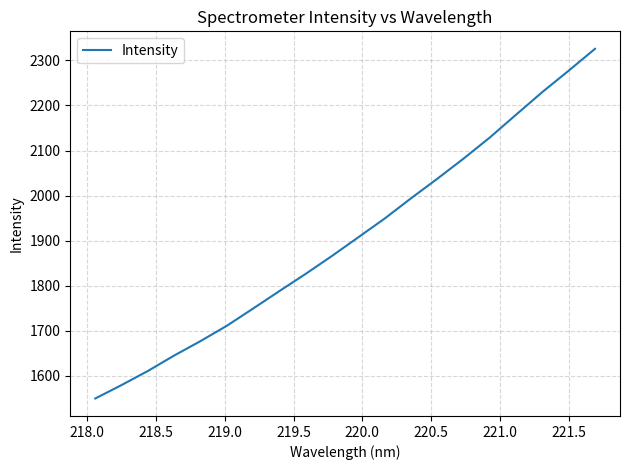

What is the smallest value displayed?

1549.6